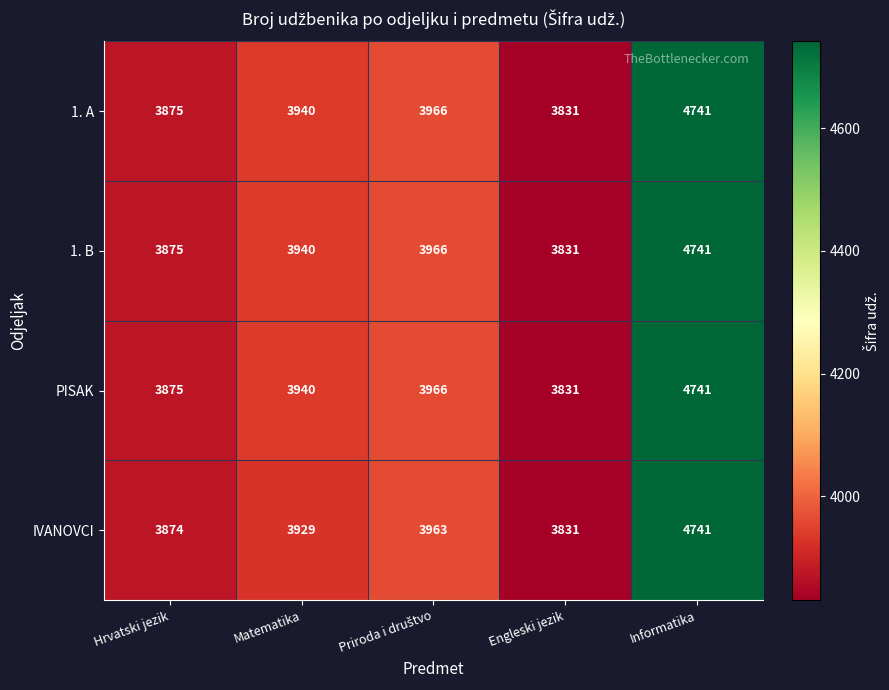

What is the total value across all series at Engleski jezik?

15324